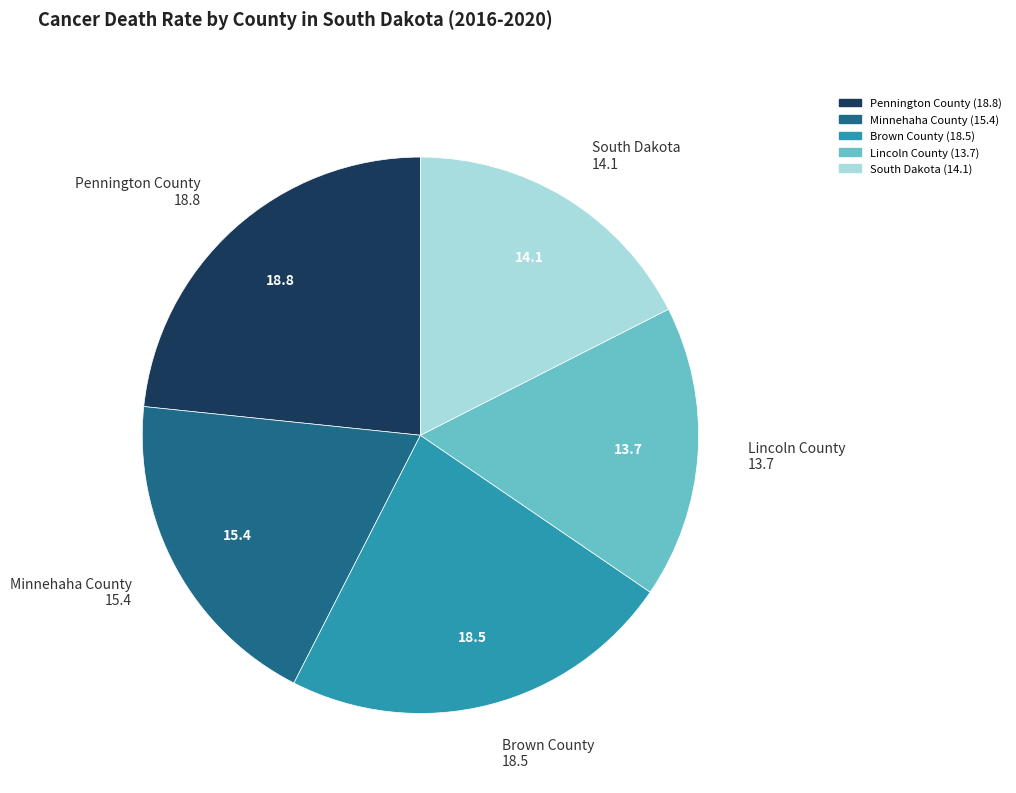

Is it true that South Dakota is 18% of the pie?

True